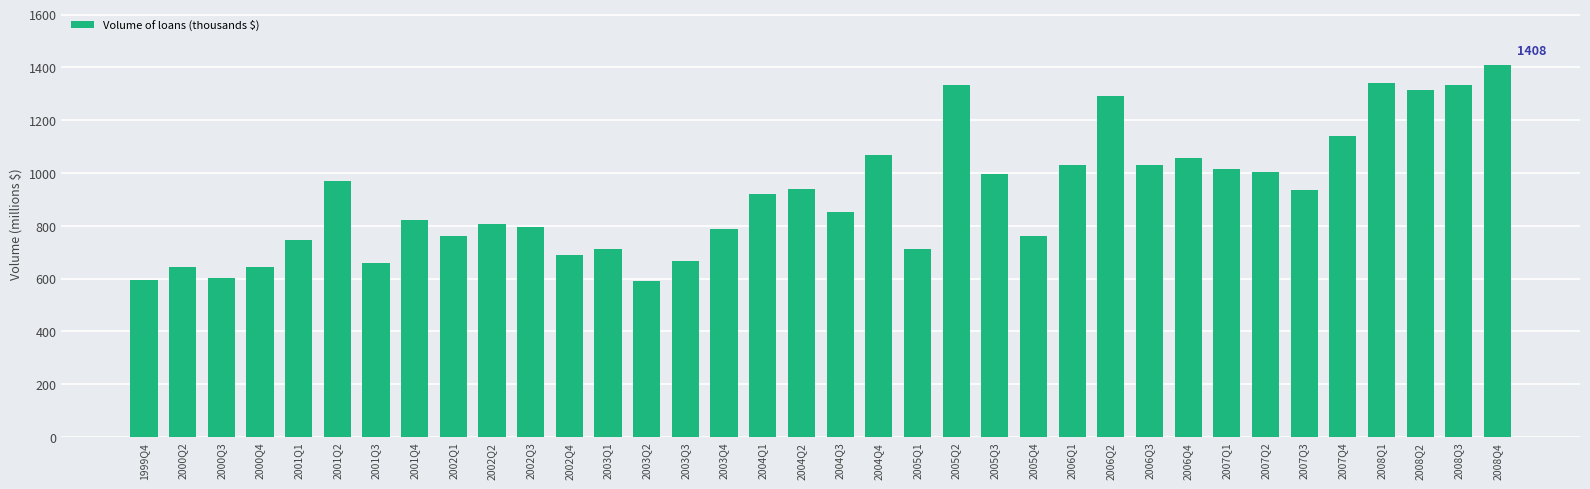

Are the bars horizontal?

No